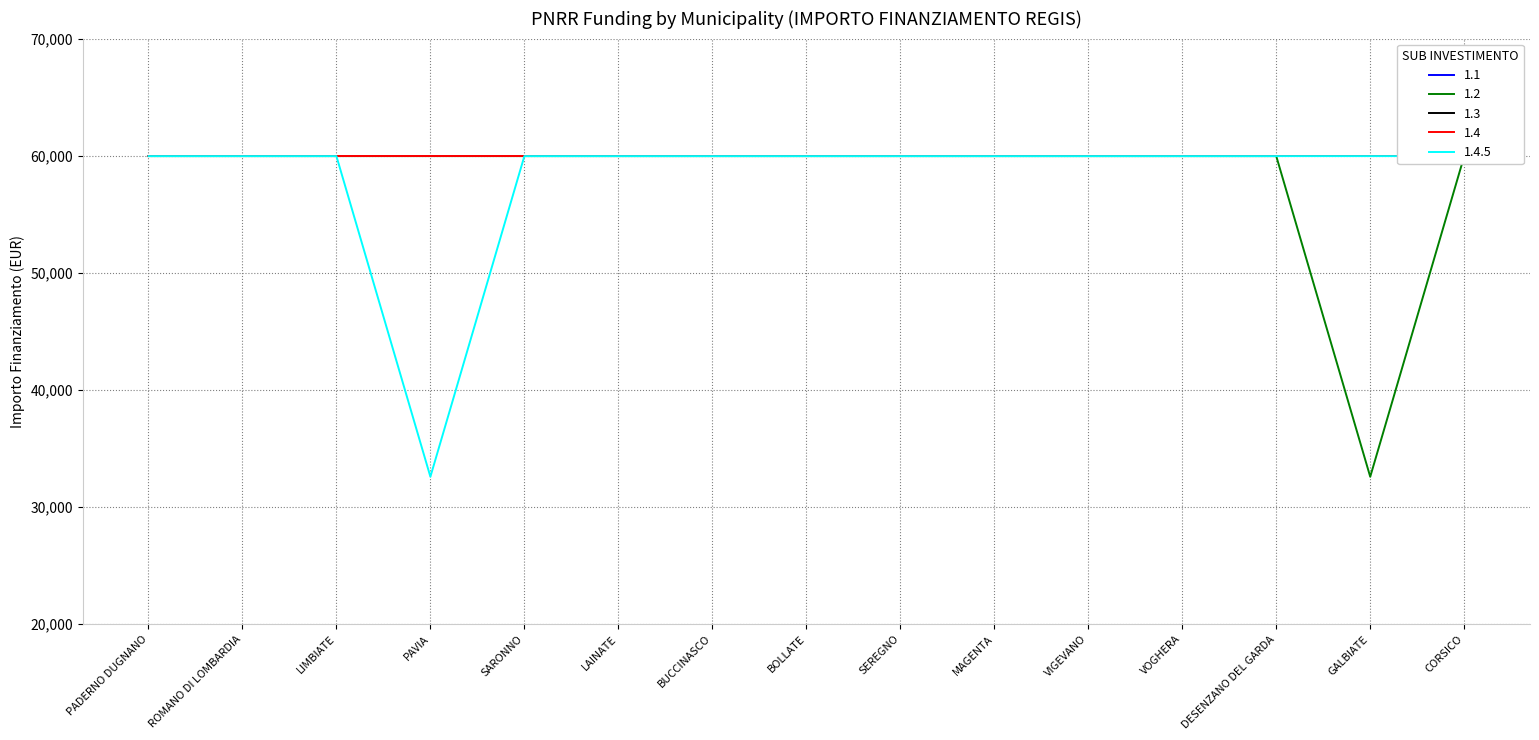

What is the average value of the 1.2 series?

58141